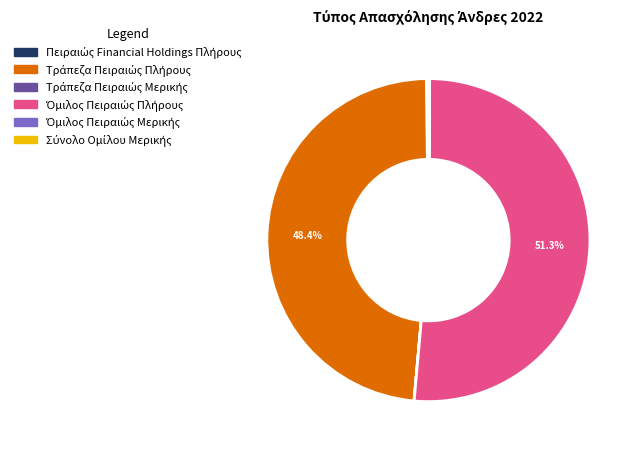

Is there a majority slice in this chart?

Yes